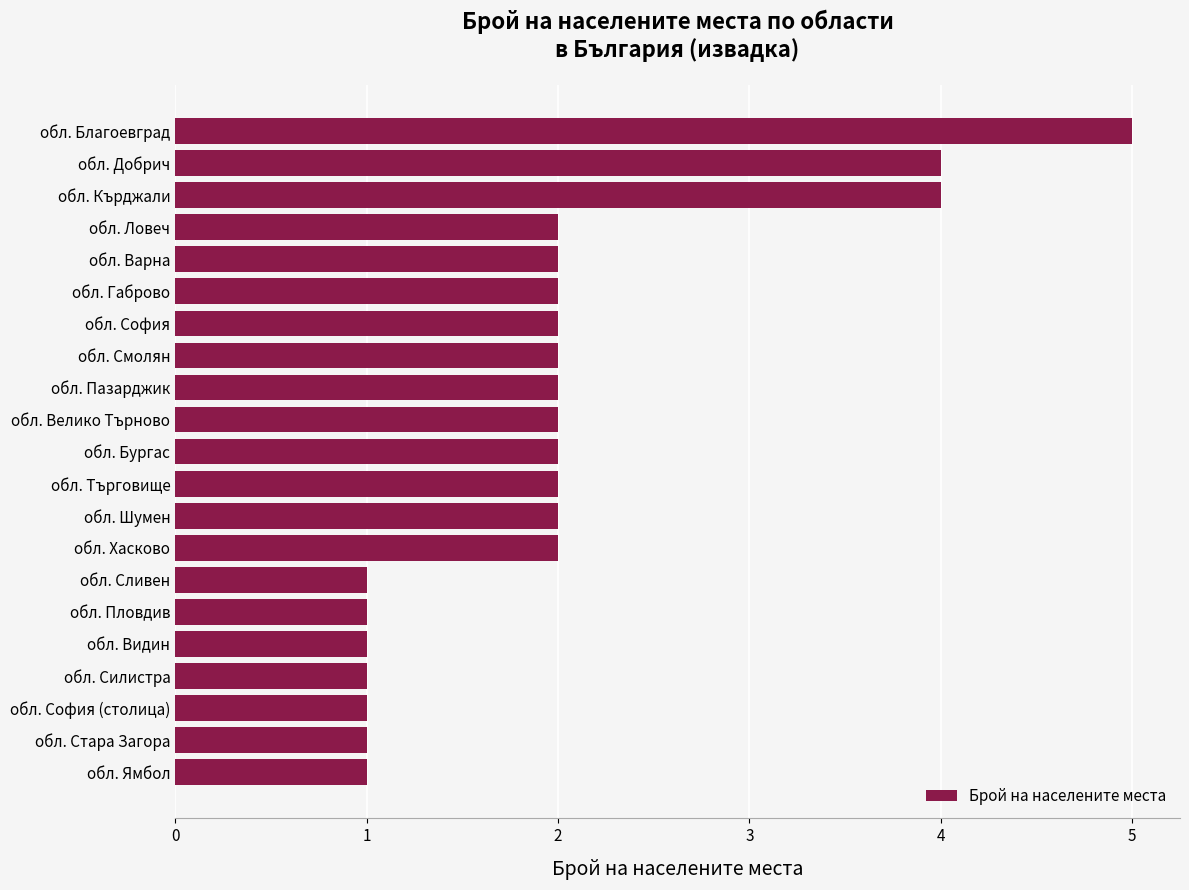

The chart shows a value of 2 at обл. Велико Търново. True or false?

True